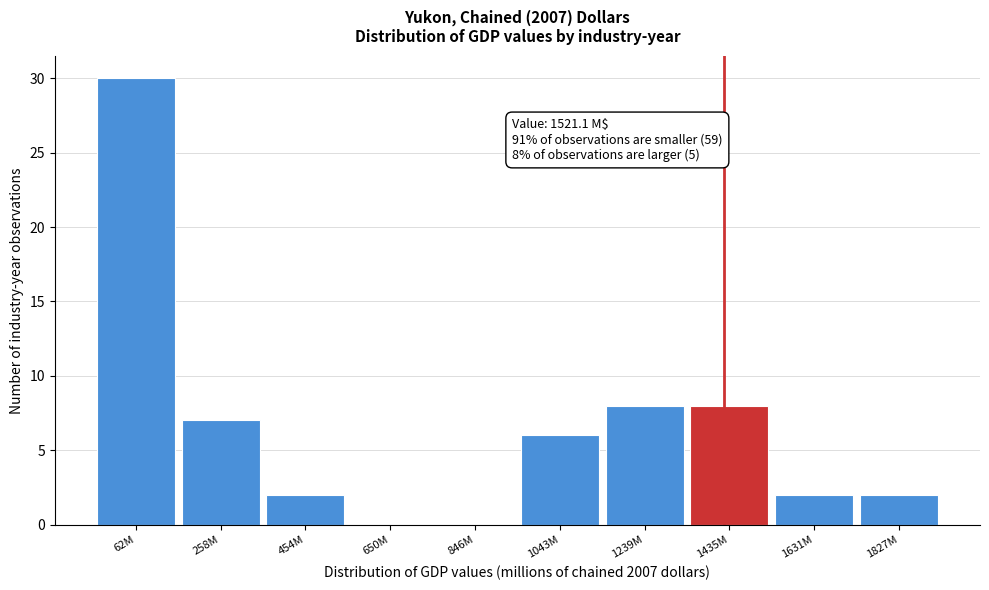

Reading right to left, extract all data points from this chart.

1827M=2	1631M=2	1435M=8	1239M=8	1043M=6	846M=0	650M=0	454M=2	258M=7	62M=30